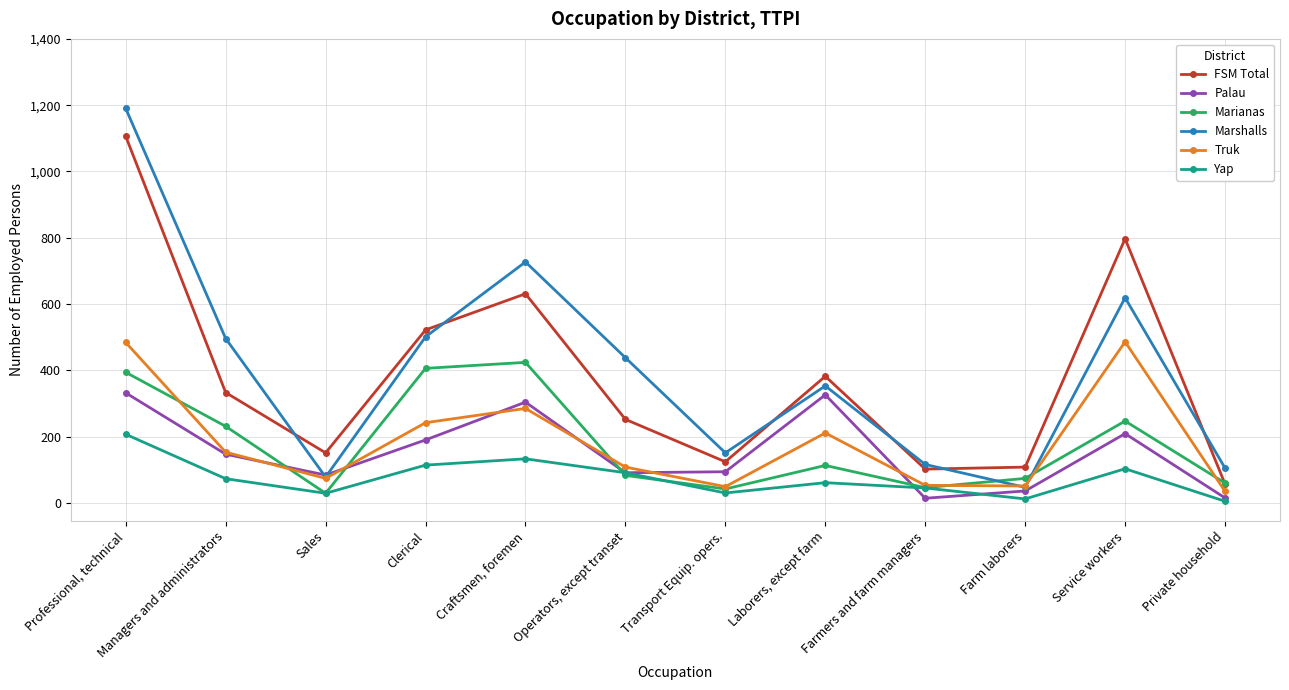

What is the label of the 9th point from the left?

Farmers and farm managers